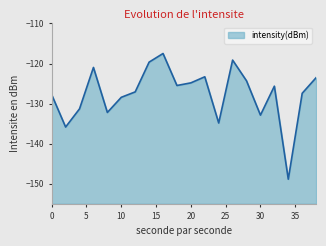

Reading left to right, transcribe all the data shown in this chart.

0=-127.8	2=-135.8	4=-131.3	6=-121.0	8=-132.2	10=-128.4	12=-127.1	14=-119.7	16=-117.5	18=-125.5	20=-124.8	22=-123.3	24=-134.8	26=-119.1	28=-124.3	30=-132.9	32=-125.7	34=-148.9	36=-127.4	38=-123.5